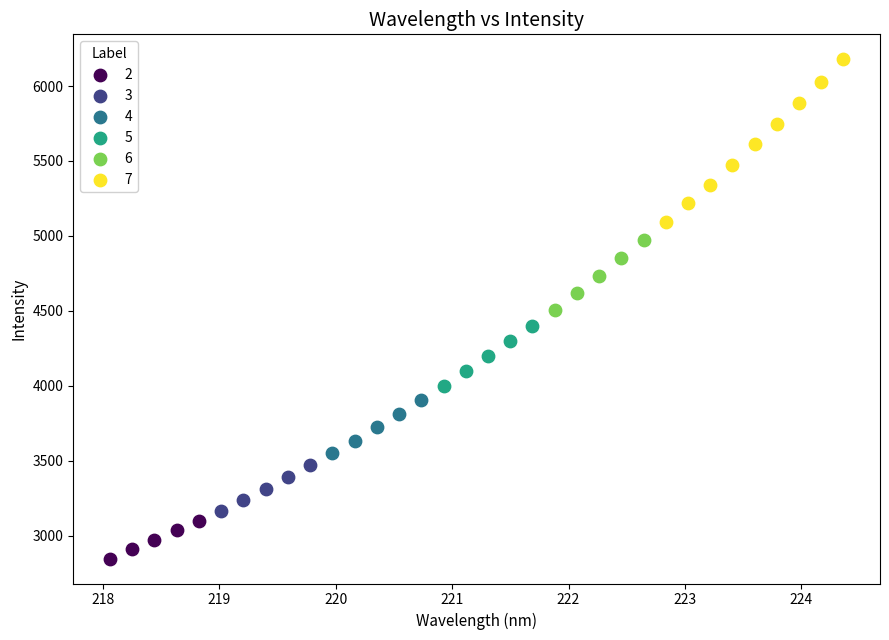

Which series reaches the maximum Y coordinate?

7